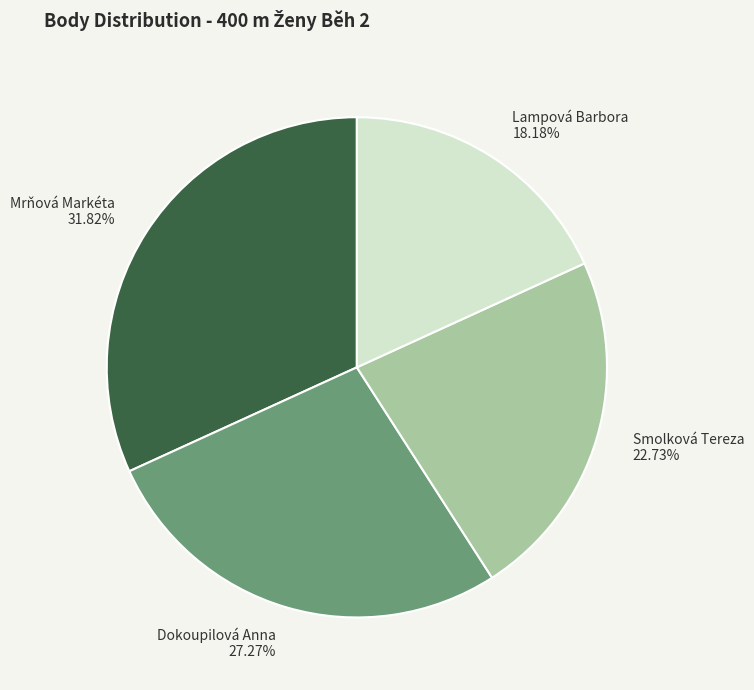

To the nearest percent, what is the average slice percentage?

25%